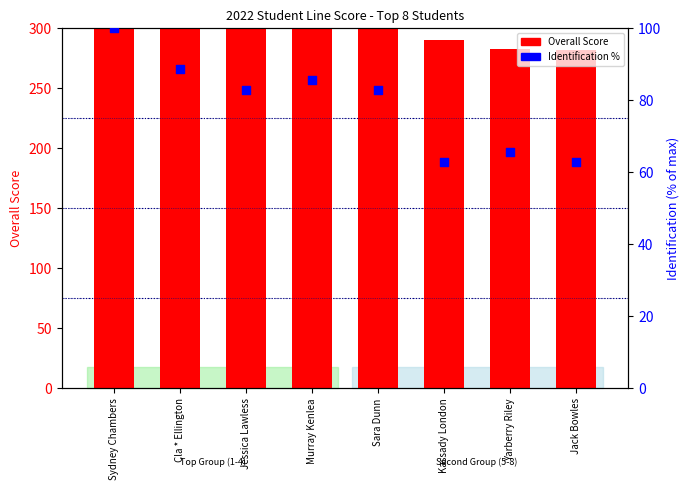

Is the value of Overall Score at Cla * Ellington greater than the value of Identification % at Cla * Ellington?

Yes